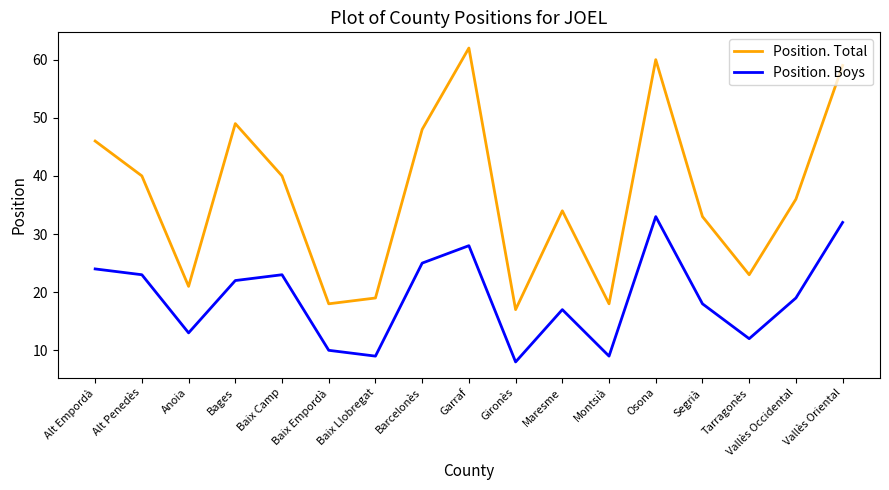

Reading left to right, extract all data points from this chart.

Position. Total: Alt Empordà=46	Alt Penedès=40	Anoia=21	Bages=49	Baix Camp=40	Baix Empordà=18	Baix Llobregat=19	Barcelonès=48	Garraf=62	Gironès=17	Maresme=34	Montsià=18	Osona=60	Segrià=33	Tarragonès=23	Vallès Occidental=36	Vallès Oriental=59
Position. Boys: Alt Empordà=24	Alt Penedès=23	Anoia=13	Bages=22	Baix Camp=23	Baix Empordà=10	Baix Llobregat=9	Barcelonès=25	Garraf=28	Gironès=8	Maresme=17	Montsià=9	Osona=33	Segrià=18	Tarragonès=12	Vallès Occidental=19	Vallès Oriental=32